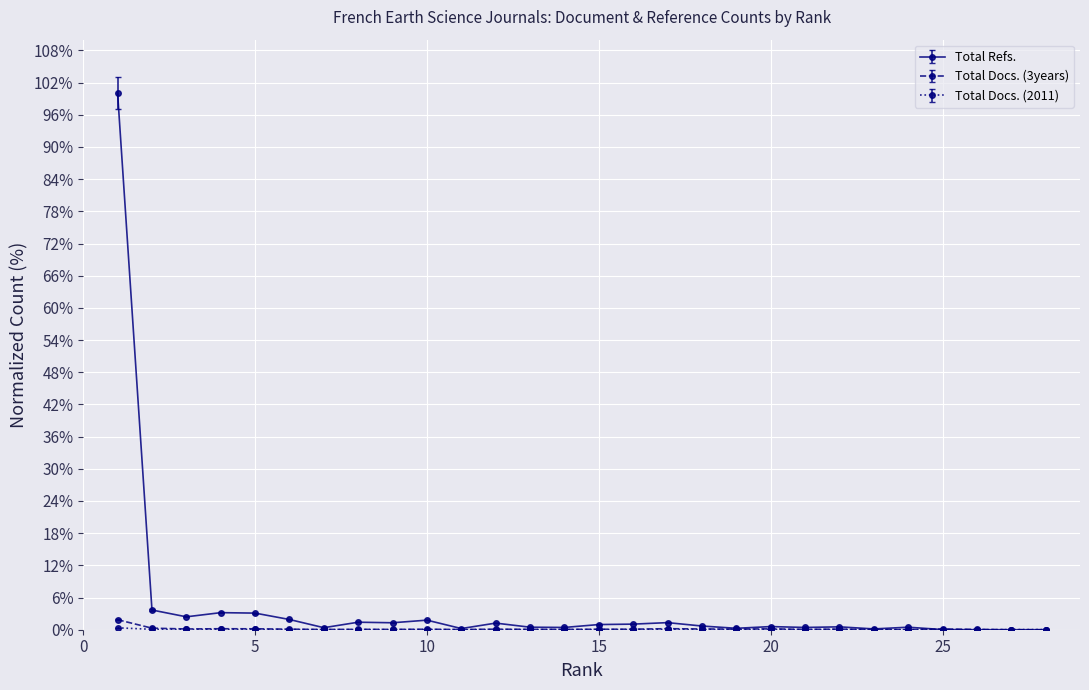

At which category does Total Docs. (2011) reach its first local peak?

4